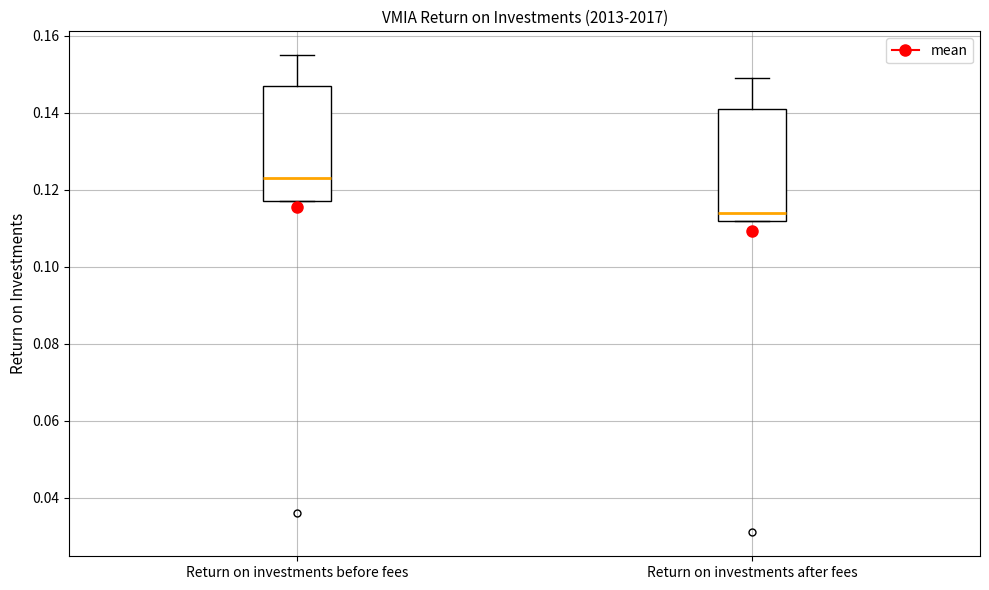

Where does the upper whisker of the box for Return on investments after fees end on the y-axis? The values are not printed on the chart, so give them approximately, as read against the axis.

0.150